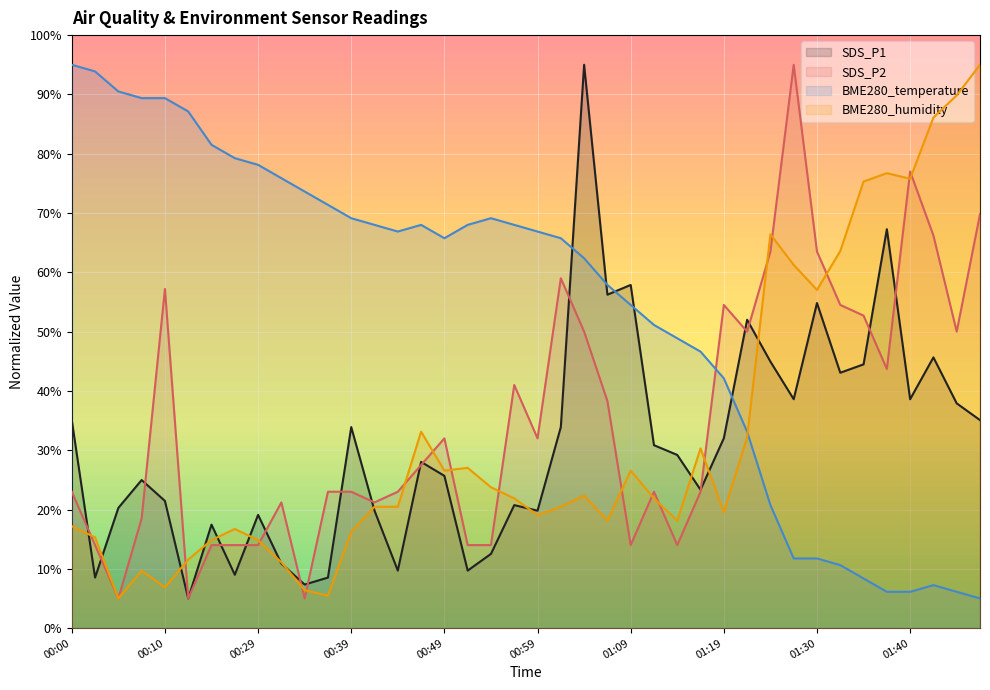

What are all the series names shown in the legend?

SDS_P1, SDS_P2, BME280_temperature, BME280_humidity